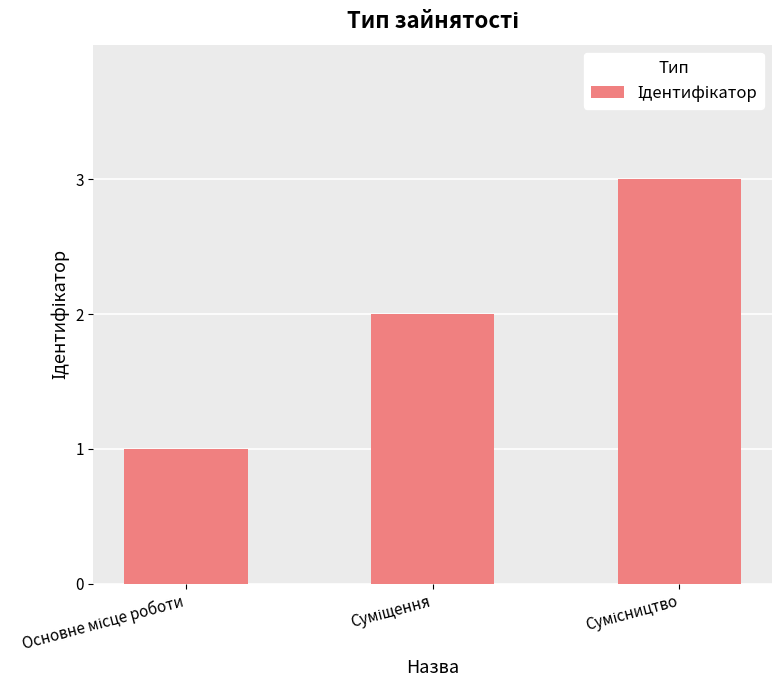

What is the sum of all values?

6